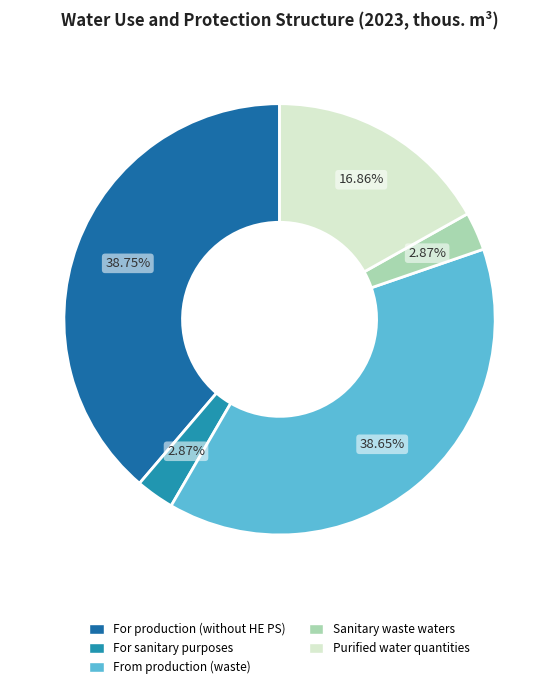

Which has a higher value, For sanitary purposes or For production (without HE PS)?

For production (without HE PS)